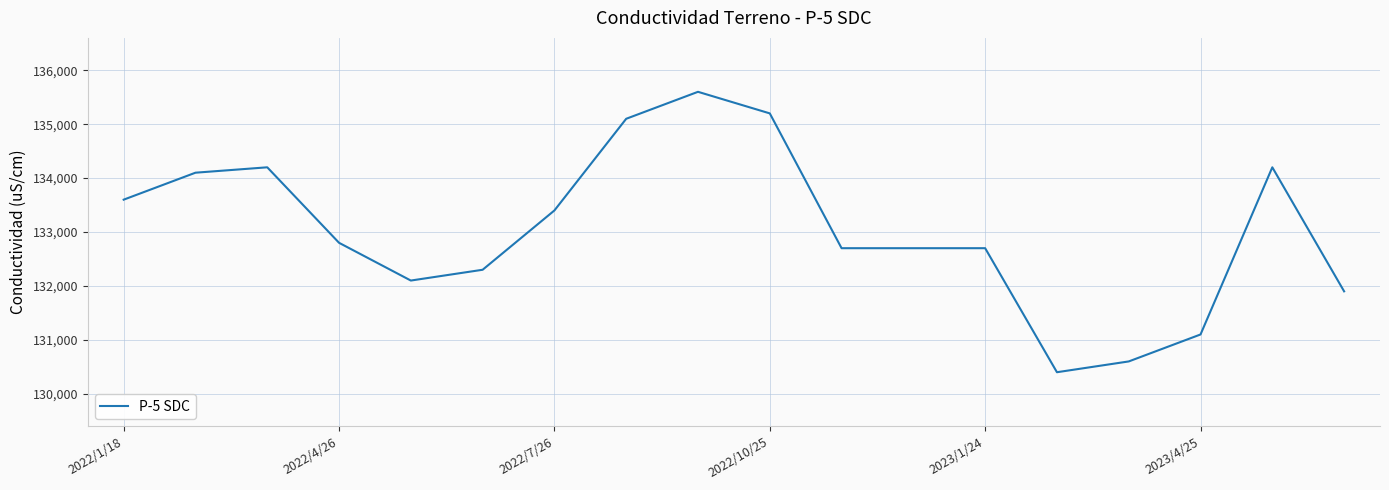

True or false: the data has more than 1 interior local peaks.

True